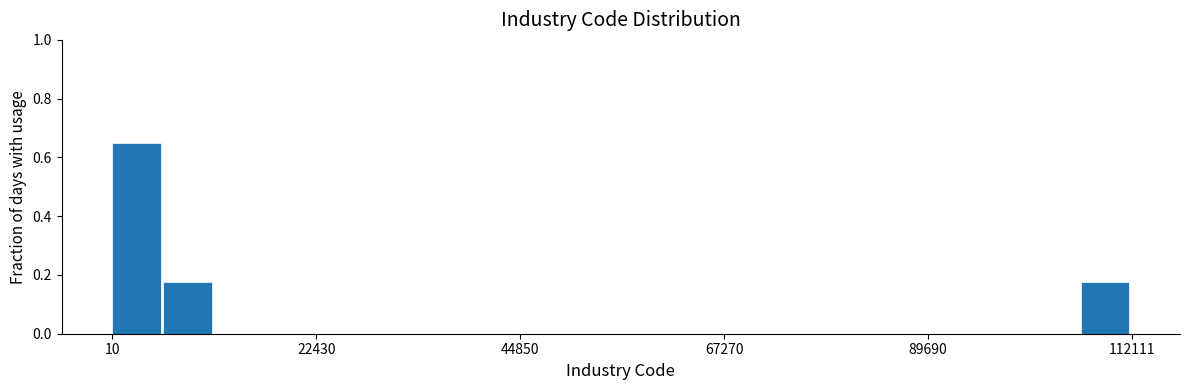

Around what value on the x-axis is the tallest bar? Give the approximate position of its centre, as read against the axis.

5000